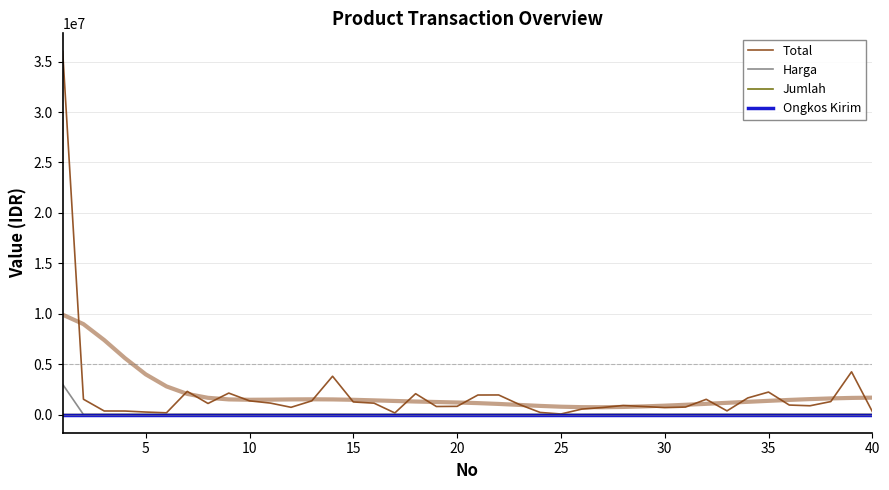

At how many categories does at least one series exceed 1967611?

7